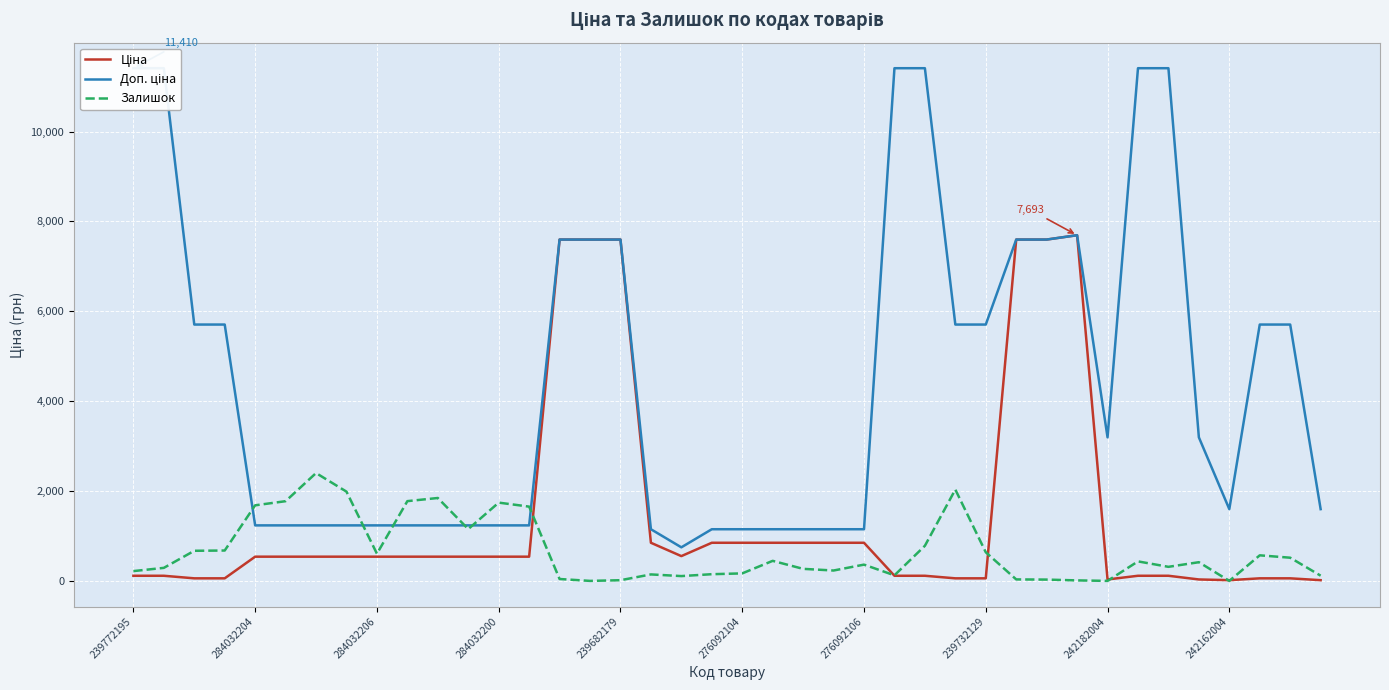

What is the maximum value for Залишок?

2400.0